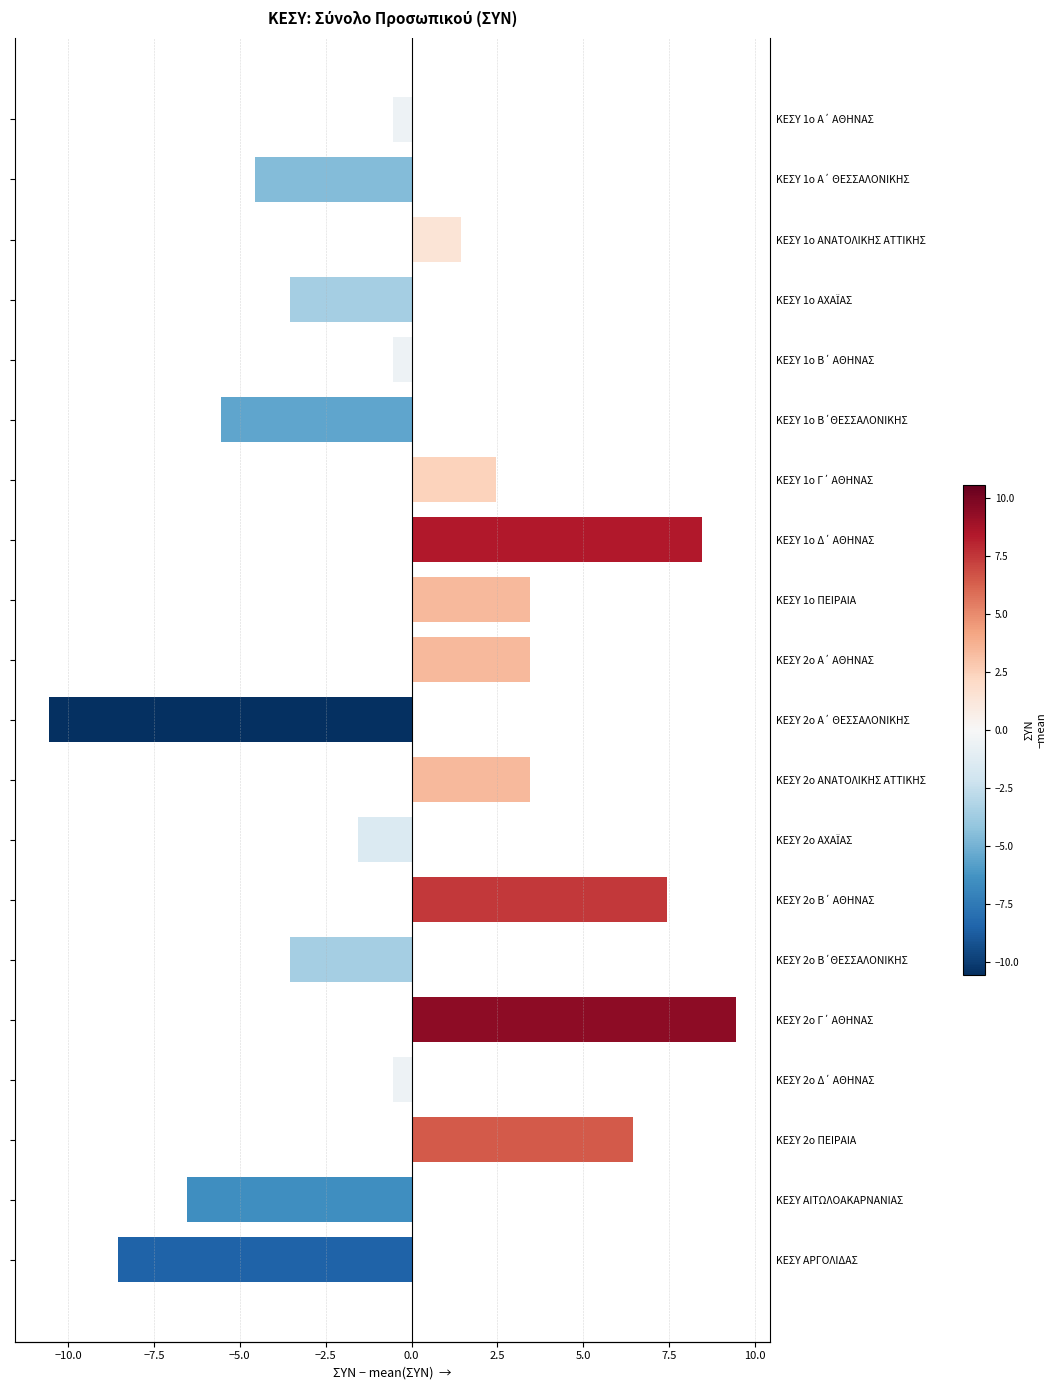

Count the number of values greater than 0.

9